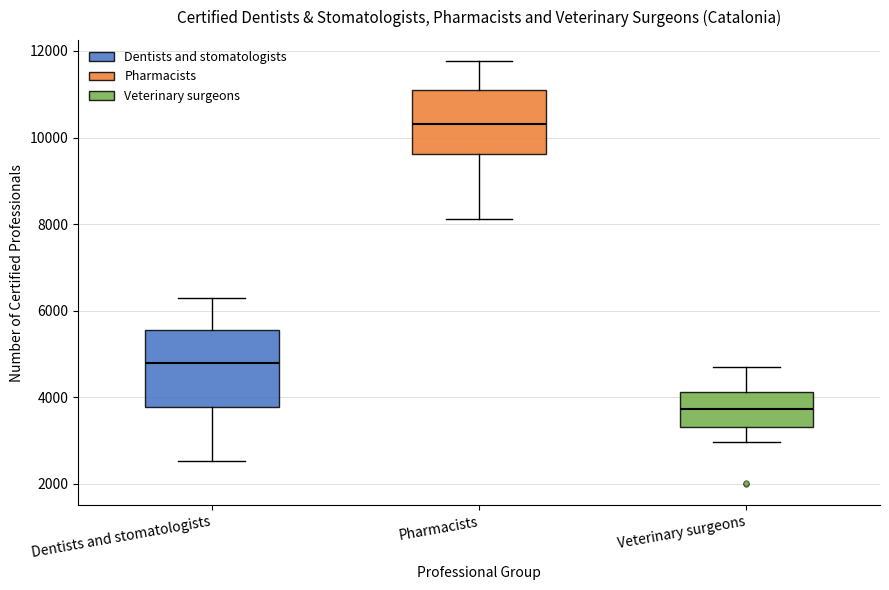

Which box's median line is the lowest?

Veterinary surgeons